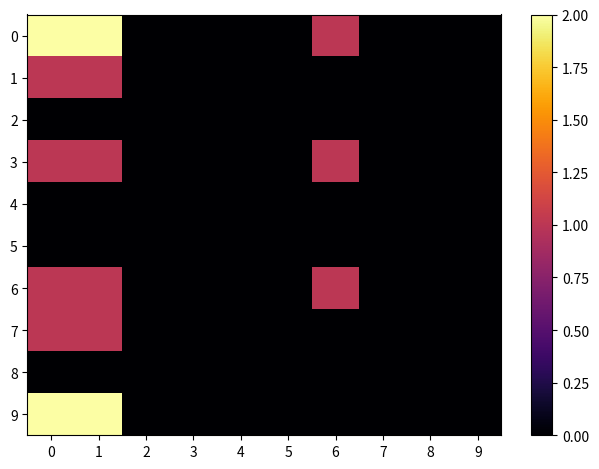

How many categories are shown in the chart?

10